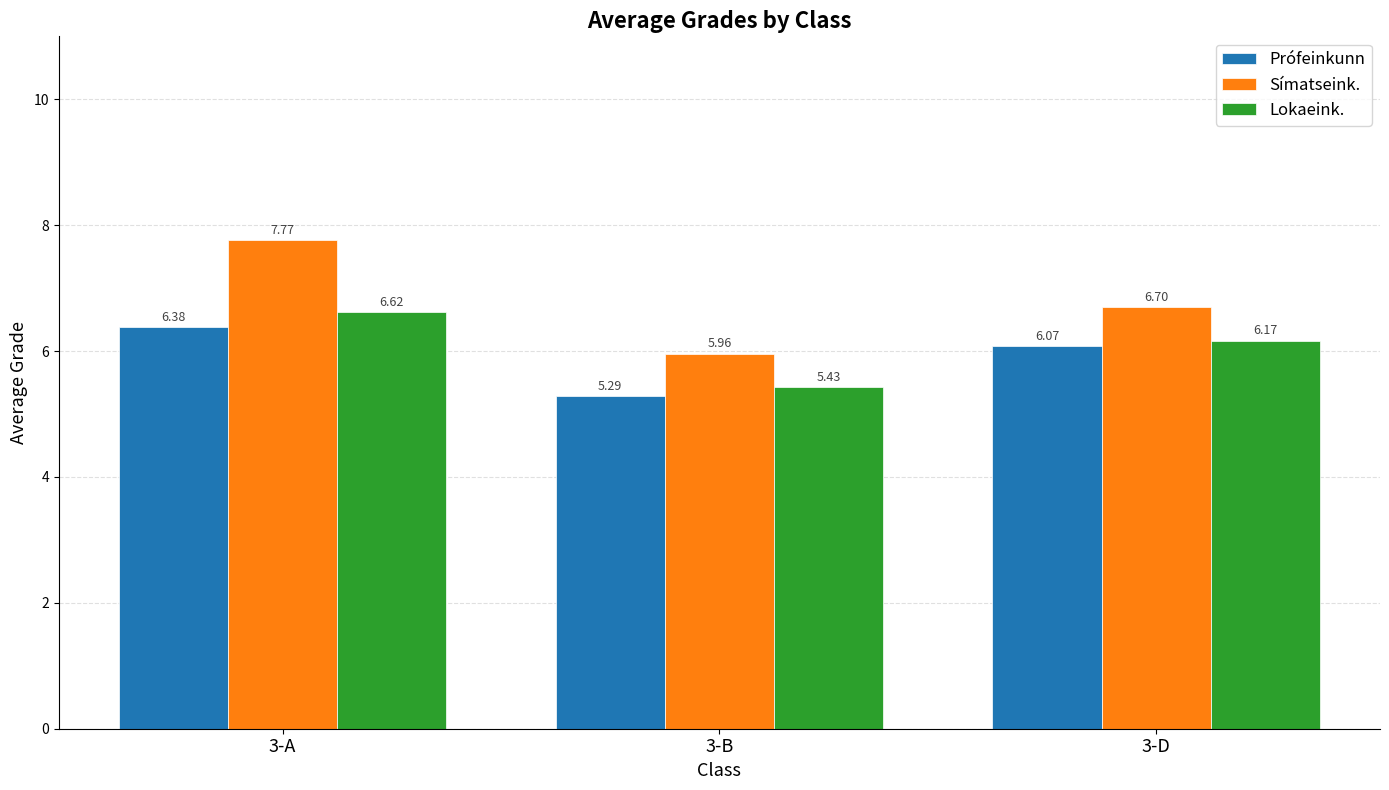

What is the difference between the Prófeinkunn values at 3-B and 3-A?

1.1